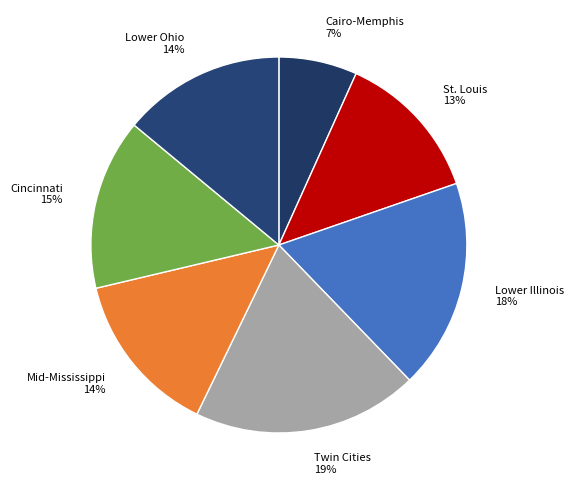

What percentage is the Lower Ohio slice, to the nearest percent?

14%